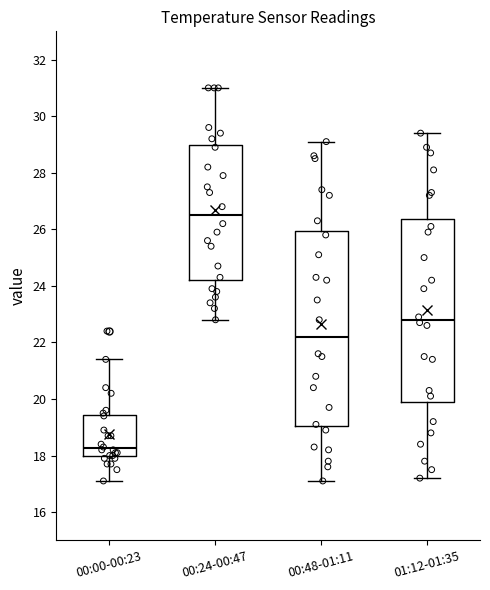

Reading left to right, read every box against the y-axis: the position of its median line, the range the box covers, and the ends of its whiskers. The values are not printed on the chart, so give them approximately, as read against the axis.

00:00-00:23: median 18.2, box 18.0 to 19.4, whiskers 17.2 to 21.4
00:24-00:47: median 26.6, box 24.2 to 29.0, whiskers 22.8 to 31.0
00:48-01:11: median 22.2, box 19.0 to 26.0, whiskers 17.2 to 29.2
01:12-01:35: median 22.8, box 19.8 to 26.4, whiskers 17.2 to 29.4